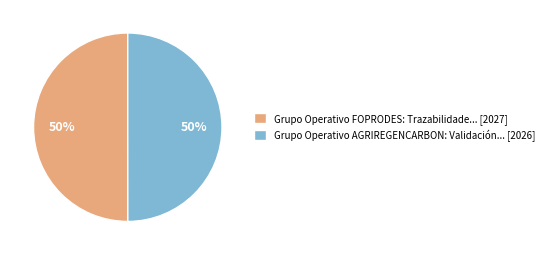

Combined, do Grupo Operativo AGRIREGENCARBON: Validación... [2026] and Grupo Operativo FOPRODES: Trazabilidade... [2027] account for over 50%?

Yes